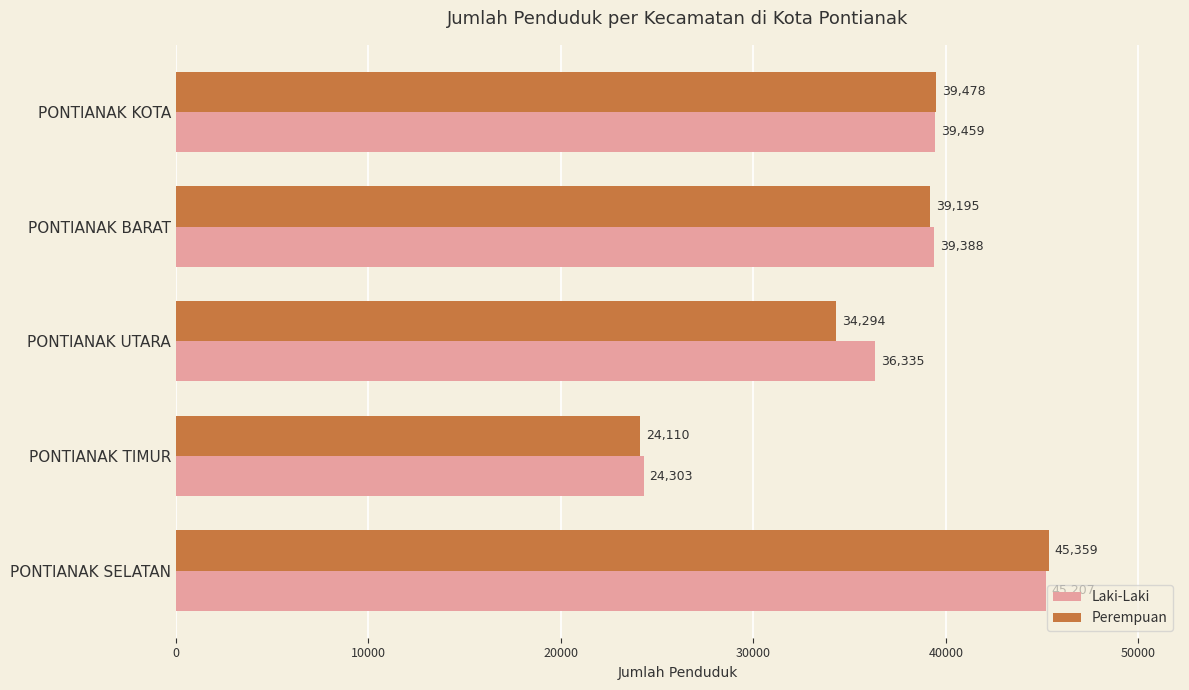

Between PONTIANAK BARAT and PONTIANAK UTARA, which series saw the biggest shift?

Perempuan